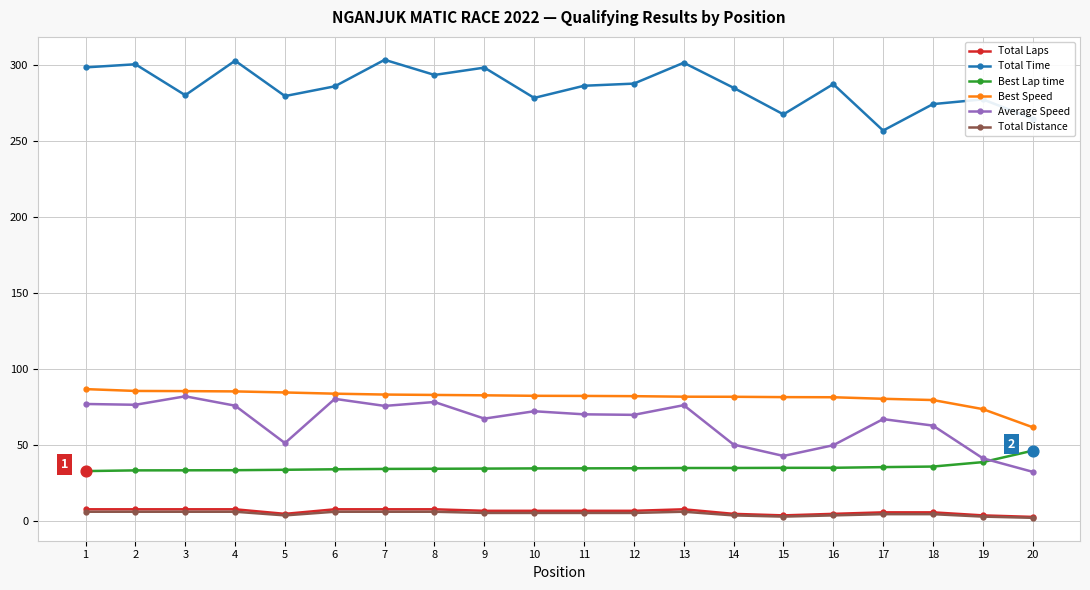

Which series has the largest total across all categories?

Total Time